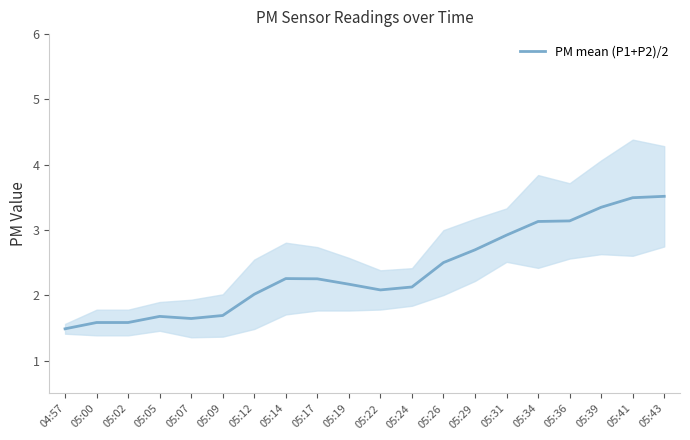

At which label does the data first exceed 2?

05:12